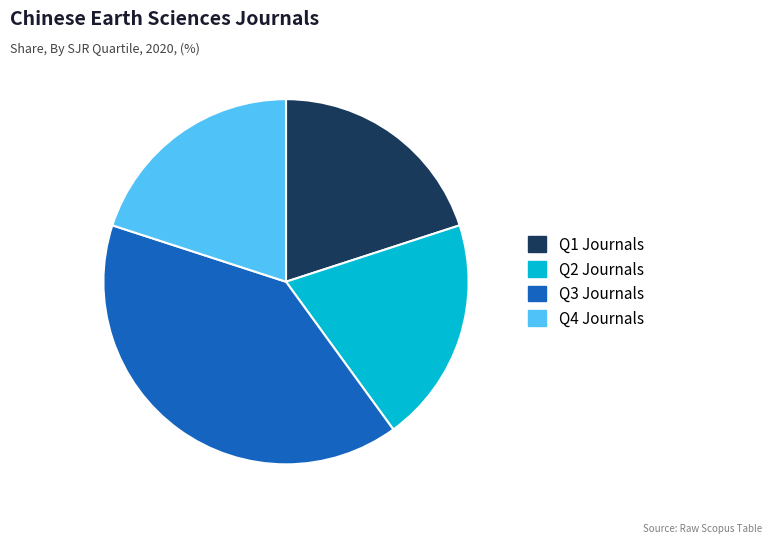

Which slice is the largest?

Q3